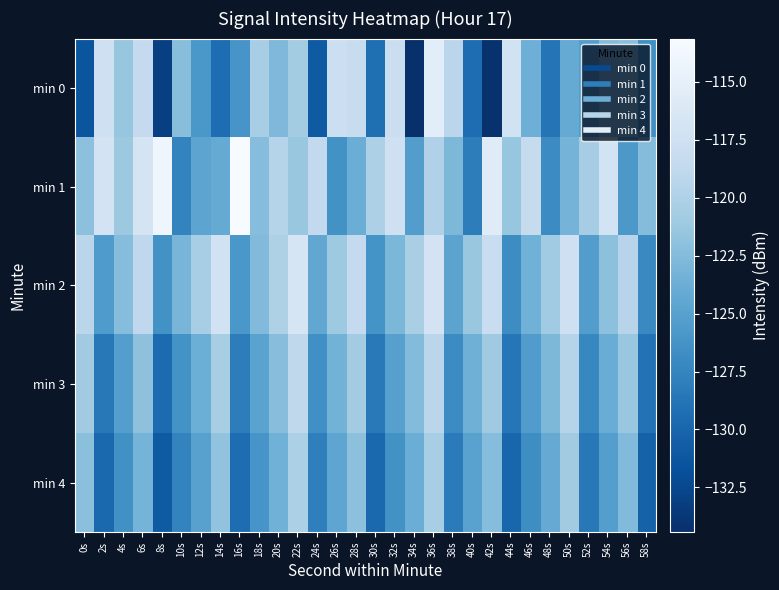

Which series has the largest range (max minus min)?

min 0